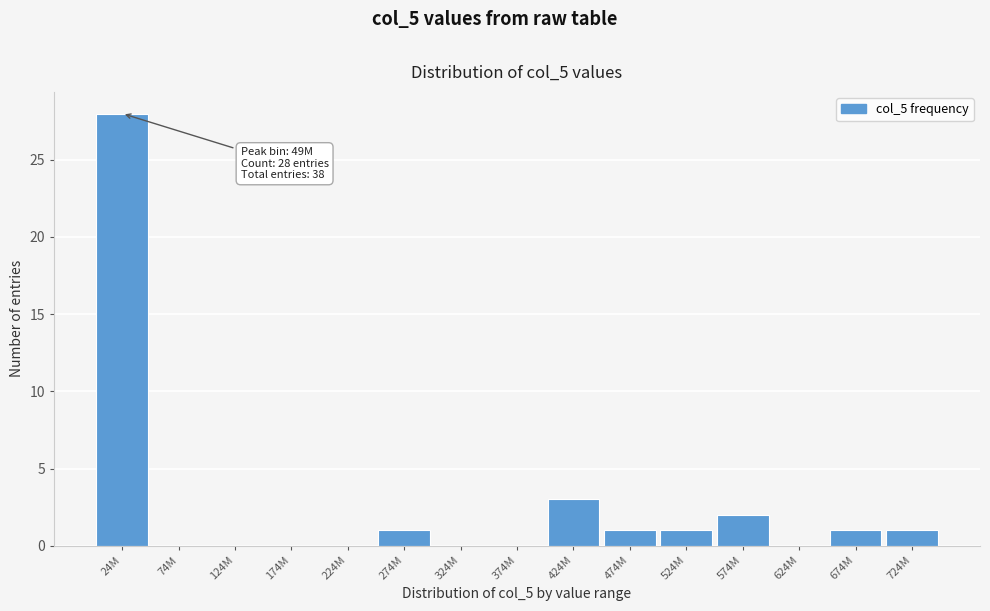

Reading left to right, what are all the values shown in this chart?

24M=28	74M=0	124M=0	174M=0	224M=0	274M=1	324M=0	374M=0	424M=3	474M=1	524M=1	574M=2	624M=0	674M=1	724M=1